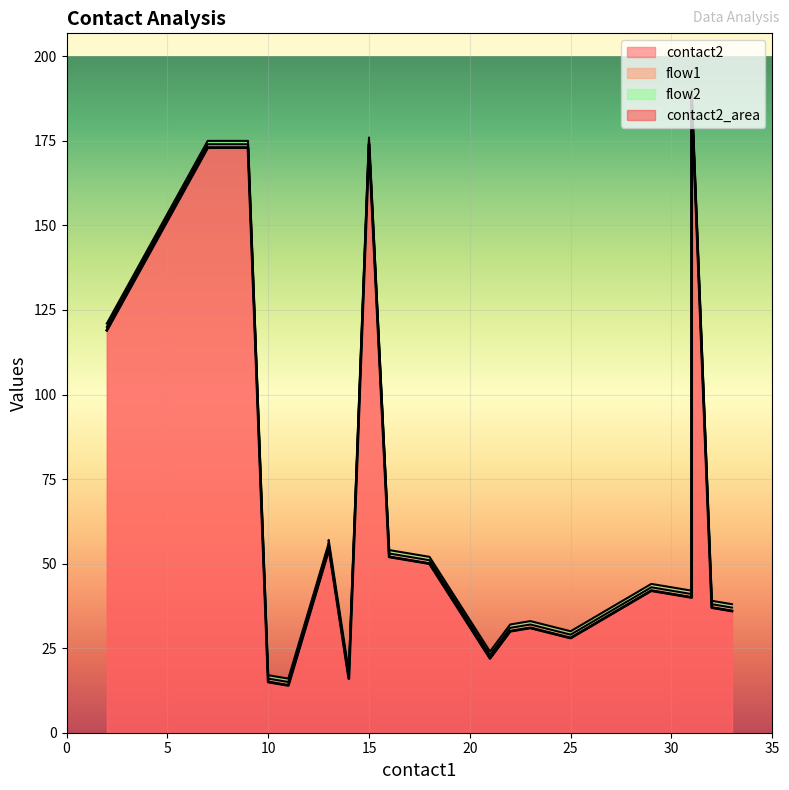

At which category does contact2 reach its first local peak?

13